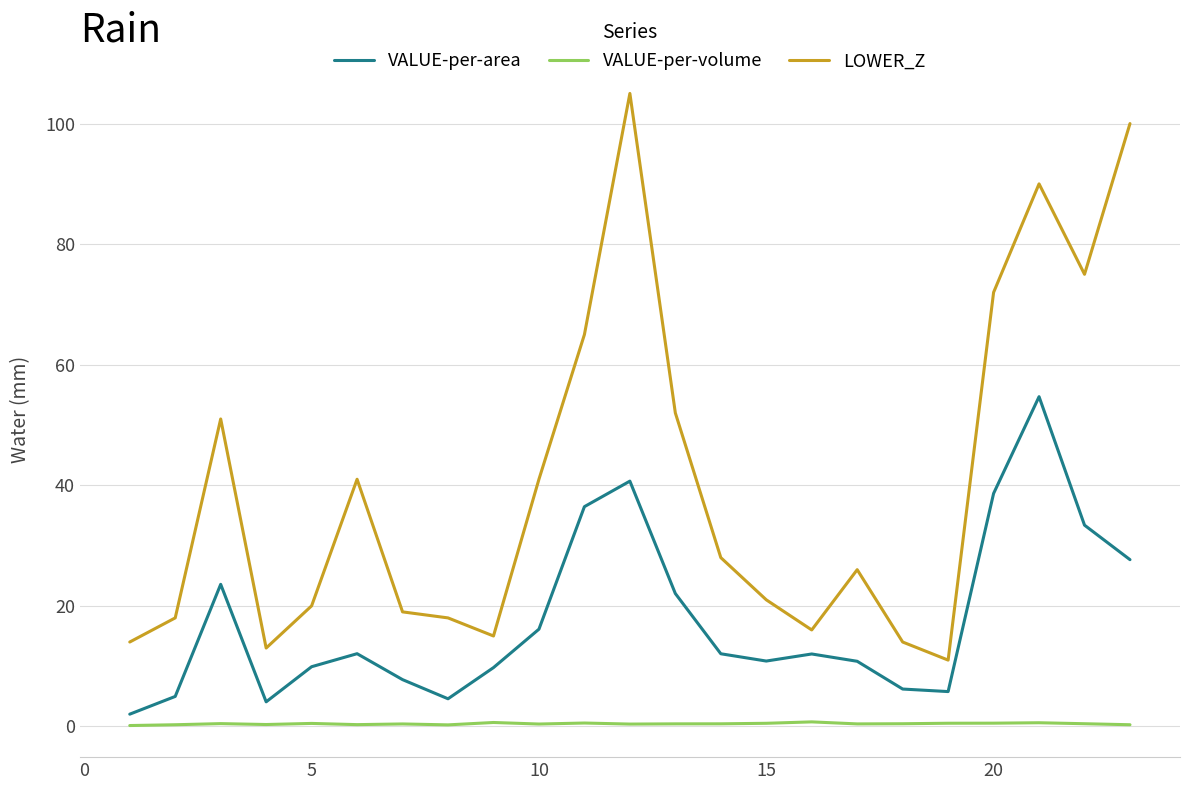

Which series has the largest range (max minus min)?

LOWER_Z